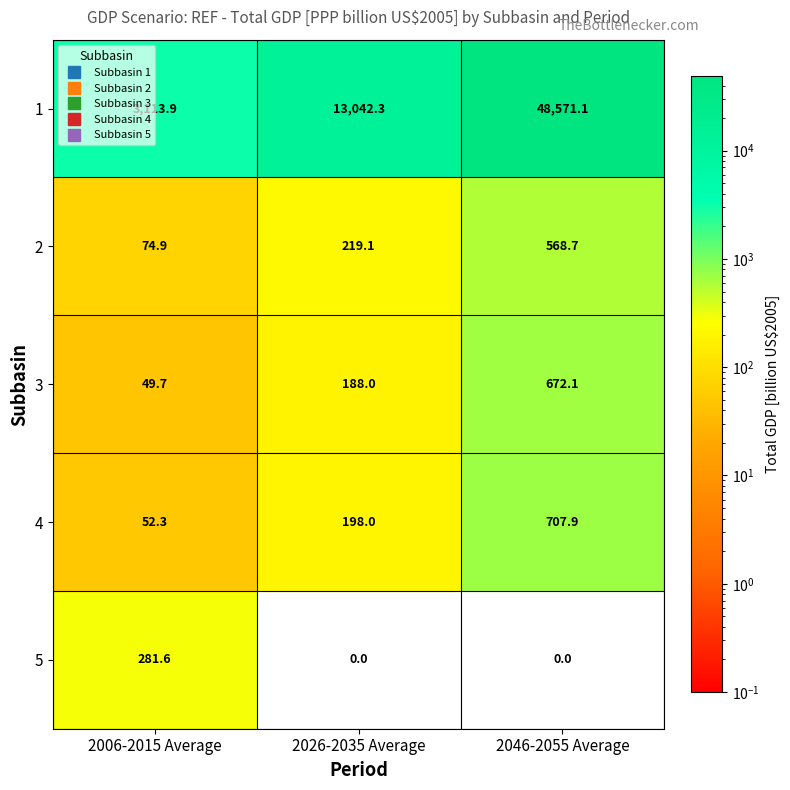

Which series has the widest spread of values?

1